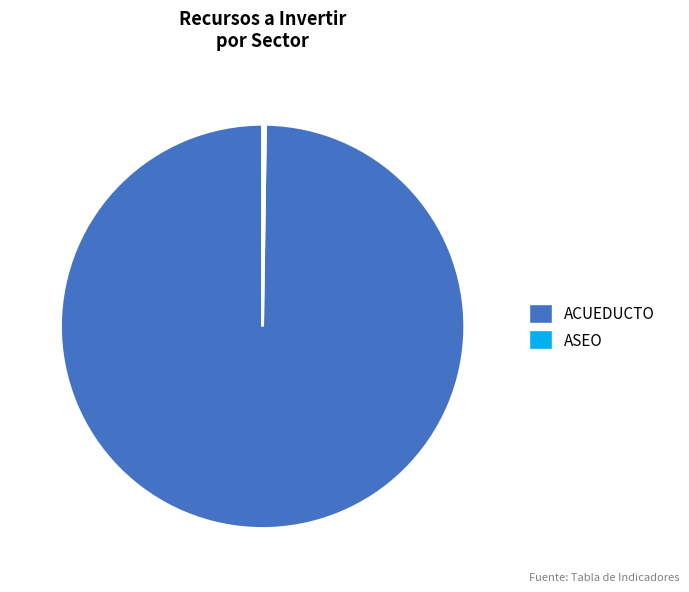

Which slice is the largest?

ACUEDUCTO